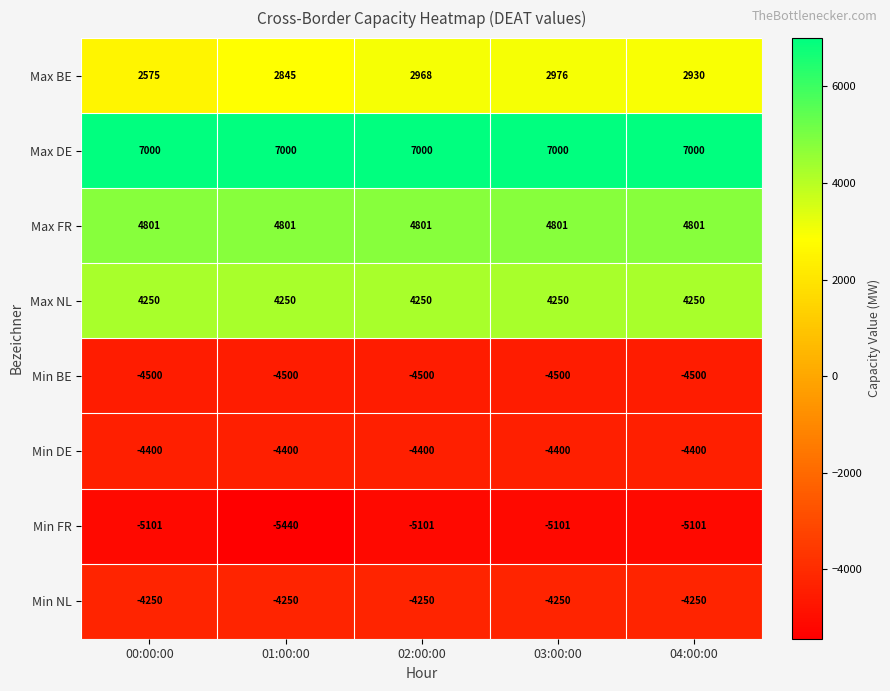

What is the sum of all Max DE values?

35000